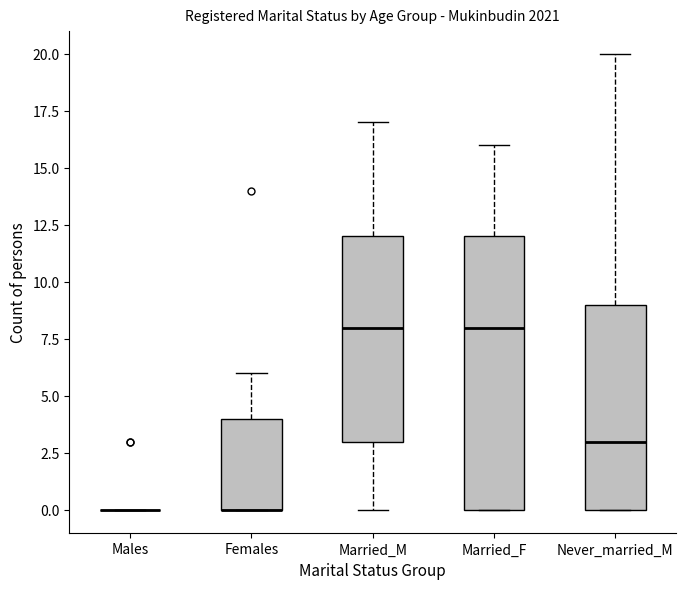

Reading left to right, read every box against the y-axis: the position of its median line, the range the box covers, and the ends of its whiskers. The values are not printed on the chart, so give them approximately, as read against the axis.

Males: box collapsed to a line at 0, whiskers 0 to 0
Females: median 0 (drawn on the box's lower edge), box 0 to 4, whiskers 0 to 6
Married_M: median 8, box 3 to 12, whiskers 0 to 17
Married_F: median 8, box 0 to 12, whiskers 0 to 16
Never_married_M: median 3, box 0 to 9, whiskers 0 to 20